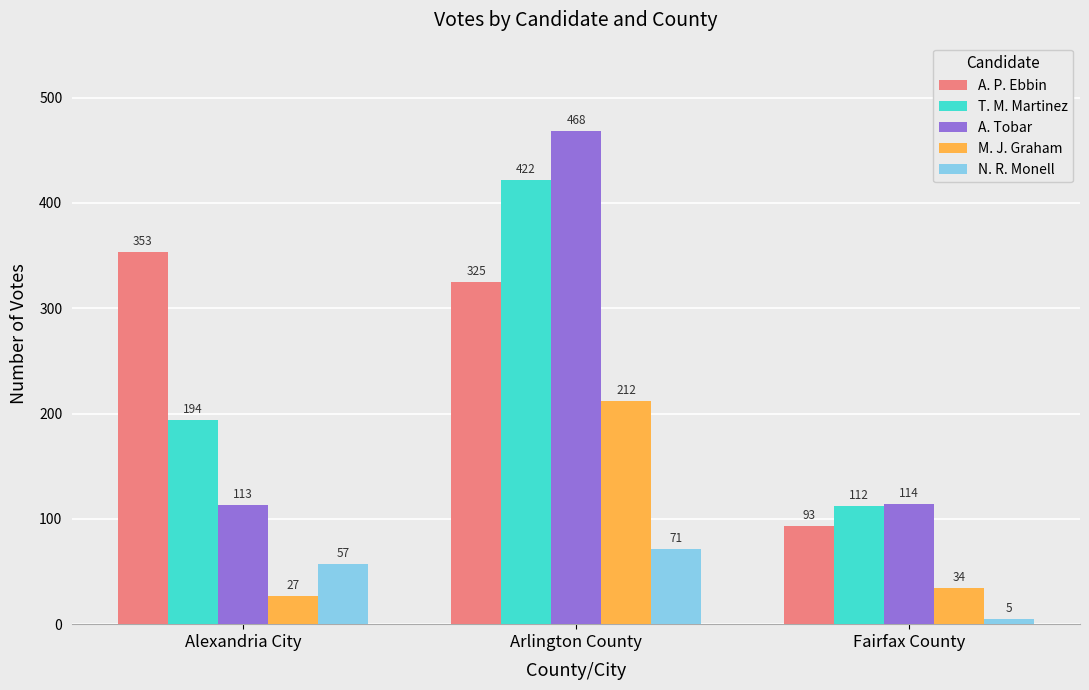

What is the average value of the T. M. Martinez series?

243